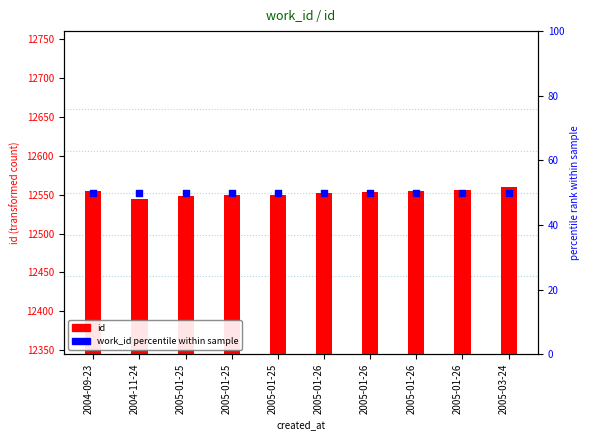

Which series contains the lowest Y value?

work_id percentile within sample